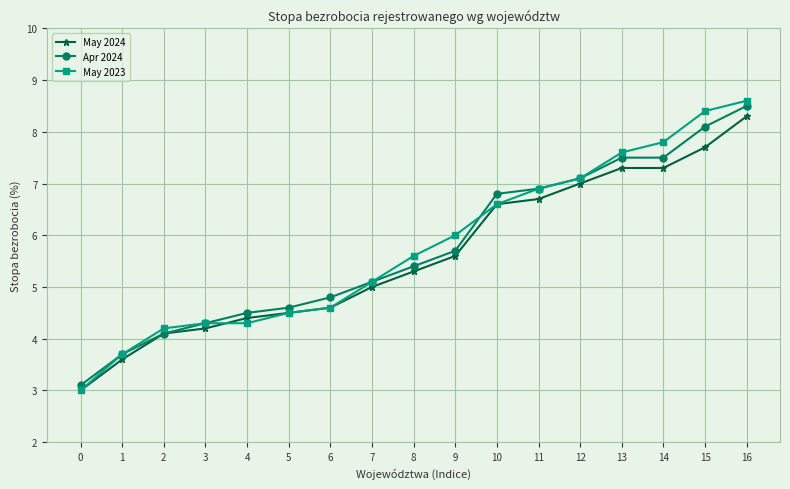

What are all the series names shown in the legend?

May 2024, Apr 2024, May 2023